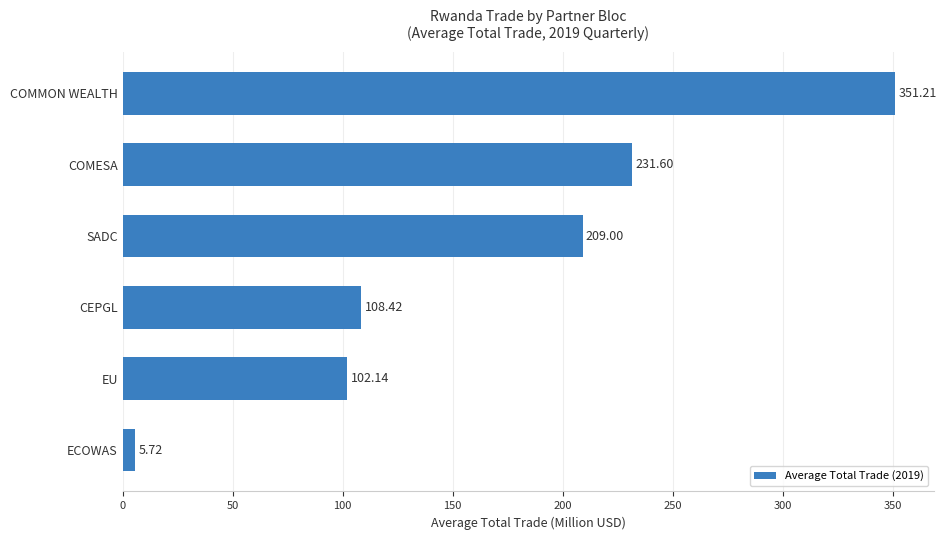

How many series are shown in this chart?

1